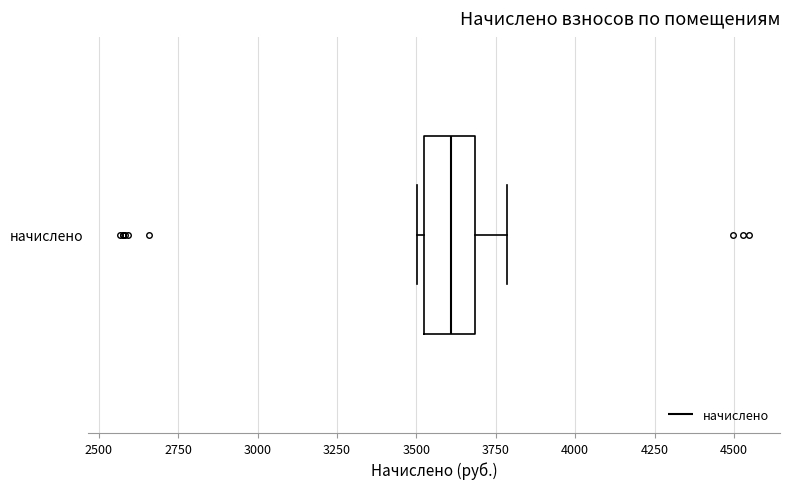

Transcribe this box plot: give where the median line is, the range the box spans, and where the two whiskers end, as read against the x-axis. The values are not printed on the chart, so give them approximately, as read against the axis.

median 3600, box 3500 to 3700, whiskers 3500 (just left of the box's left edge) to 3800